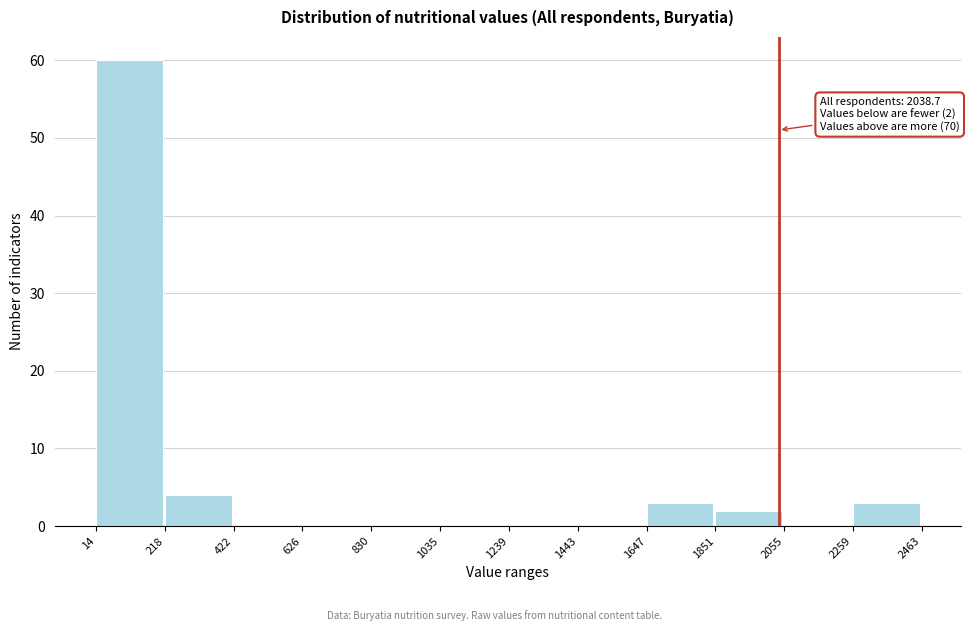

Over which range of the x-axis is the bar tallest?

14 to 218